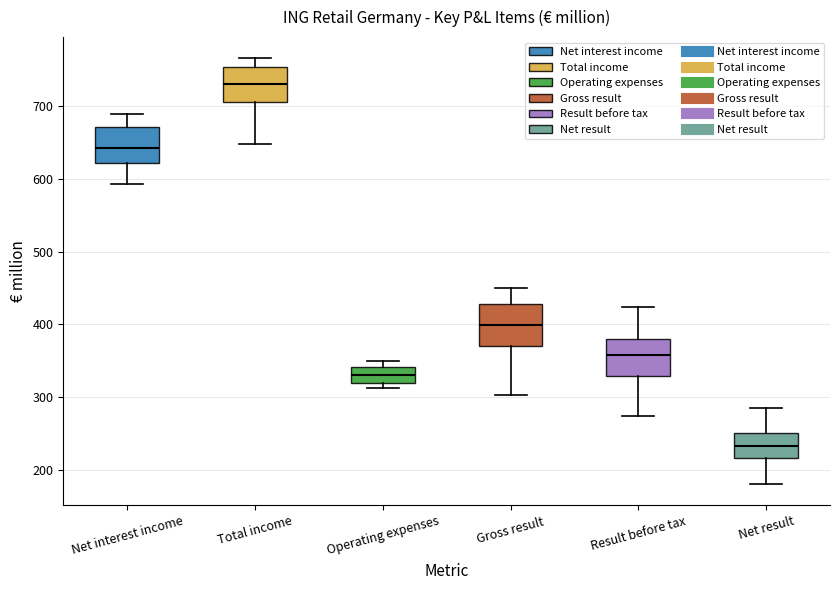

Reading left to right, read every box against the y-axis: the position of its median line, the range the box covers, and the ends of its whiskers. The values are not printed on the chart, so give them approximately, as read against the axis.

Net interest income: median 640, box 620 to 670, whiskers 590 to 690
Total income: median 730, box 710 to 750, whiskers 650 to 770
Operating expenses: median 330, box 320 to 340, whiskers 310 to 350
Gross result: median 400, box 370 to 430, whiskers 300 to 450
Result before tax: median 360, box 330 to 380, whiskers 270 to 420
Net result: median 230, box 220 to 250, whiskers 180 to 280